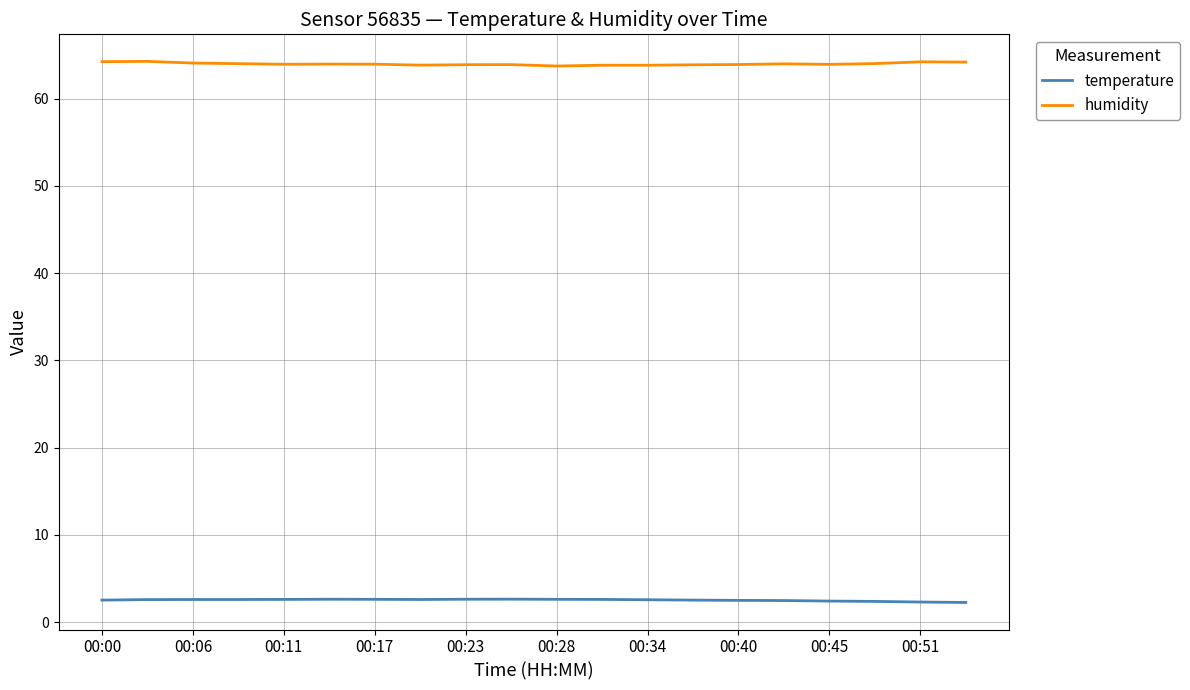

True or false: temperature and humidity intersect in this chart.

False